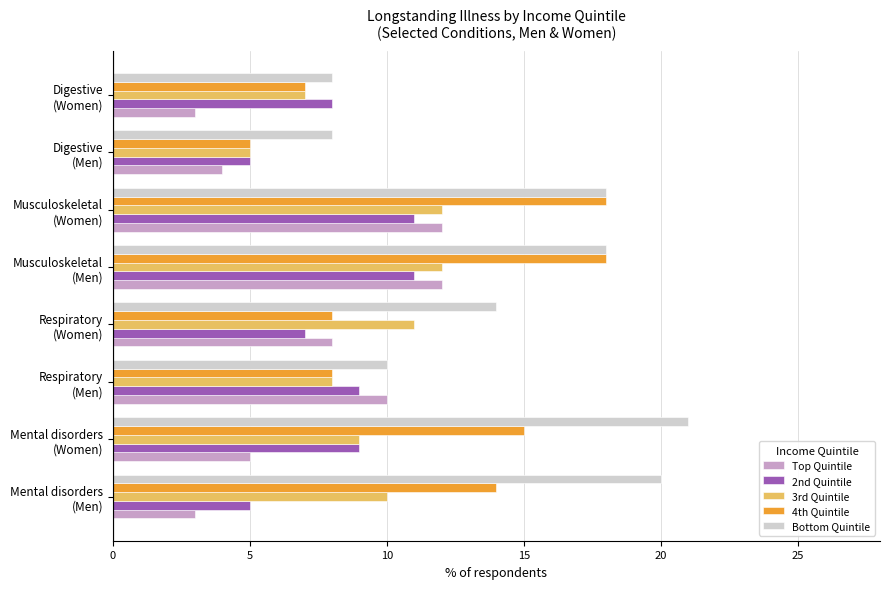

What is the difference between the maximum and second lowest values in the Bottom Quintile series?

13